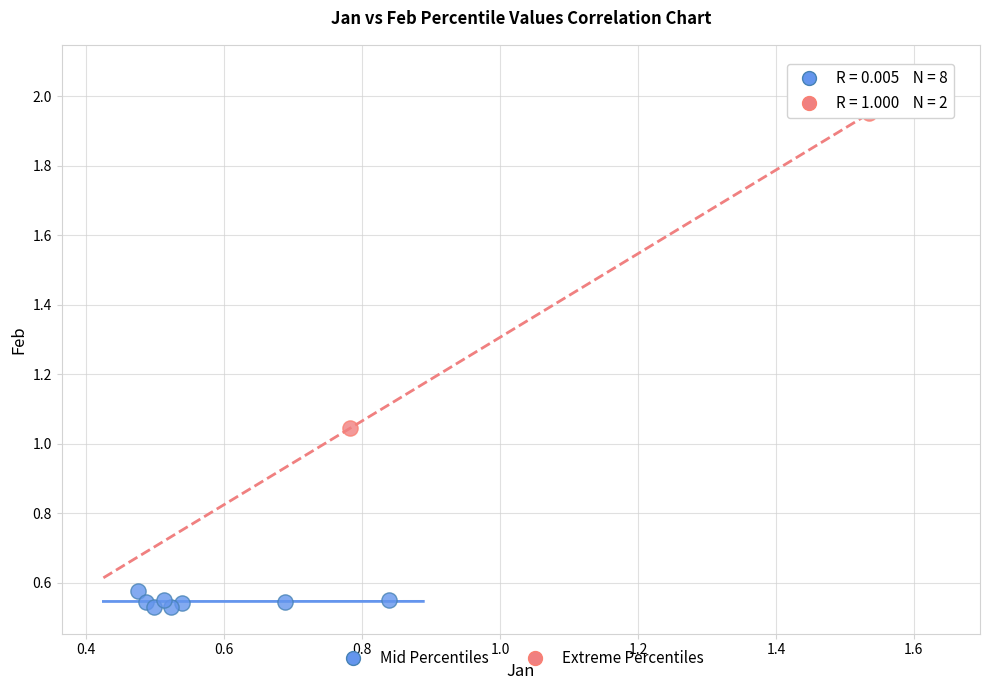

What are all the series names shown in the legend?

Mid Percentiles, Extreme Percentiles